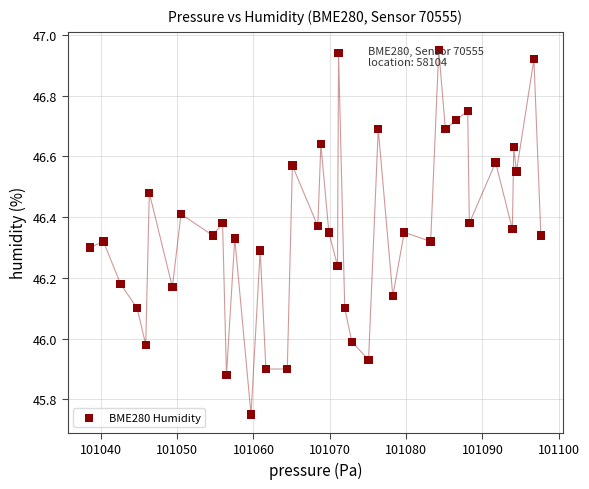

What is the range of X values (max minus min)?

59.1